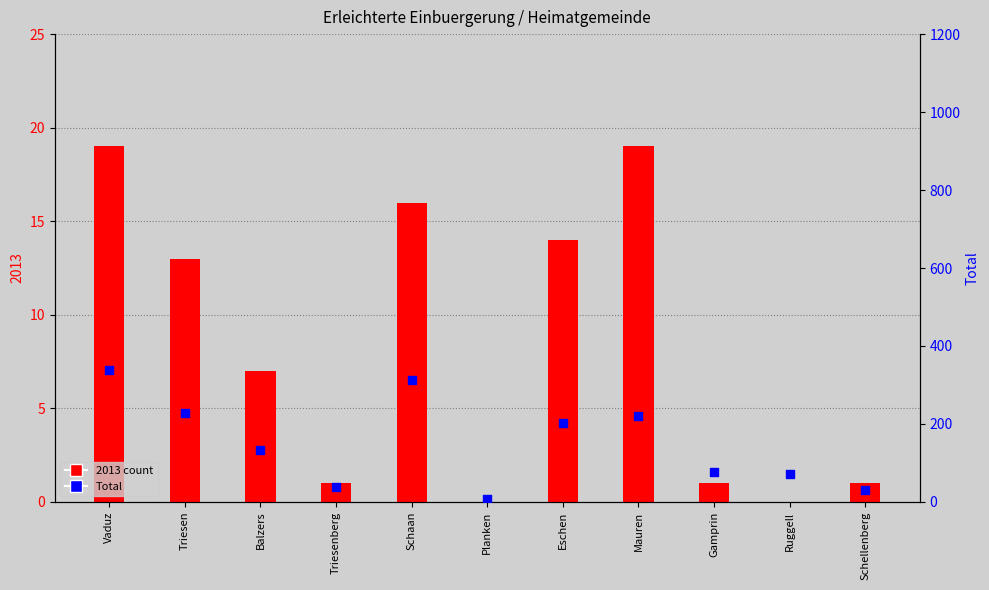

Which has a higher value, Schellenberg or Vaduz?

Vaduz